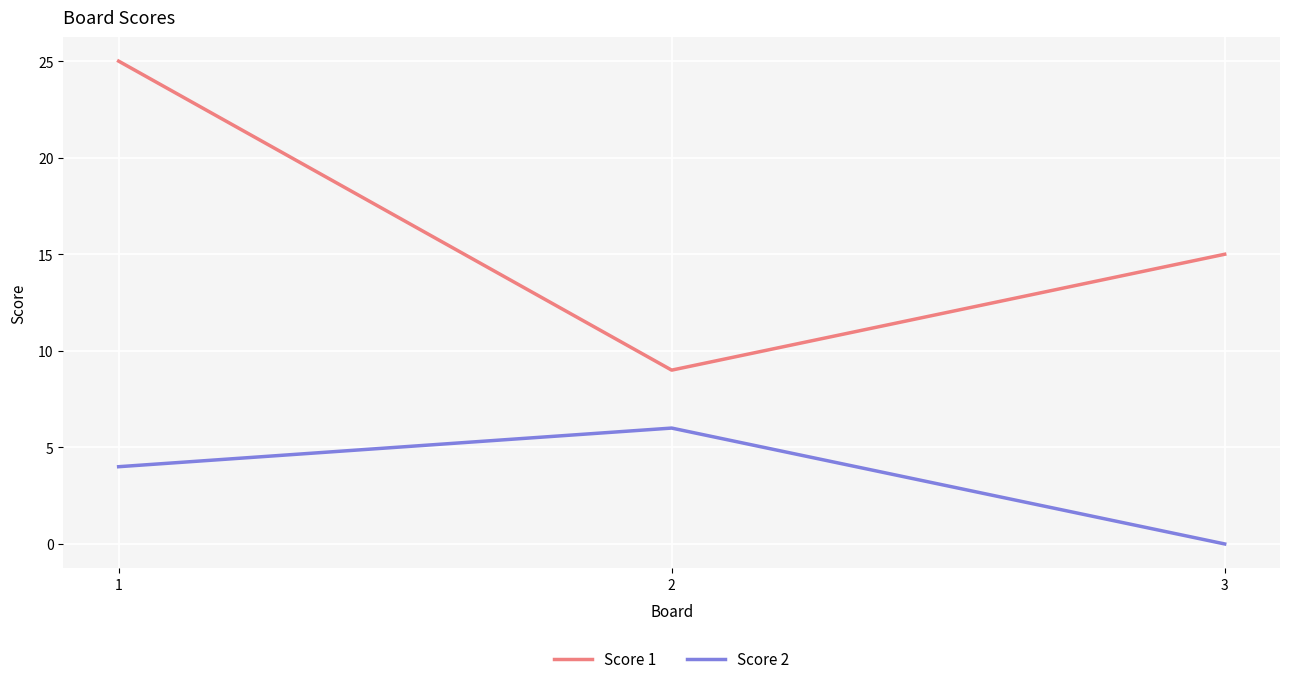

How many positive values does the Score 2 series have?

2